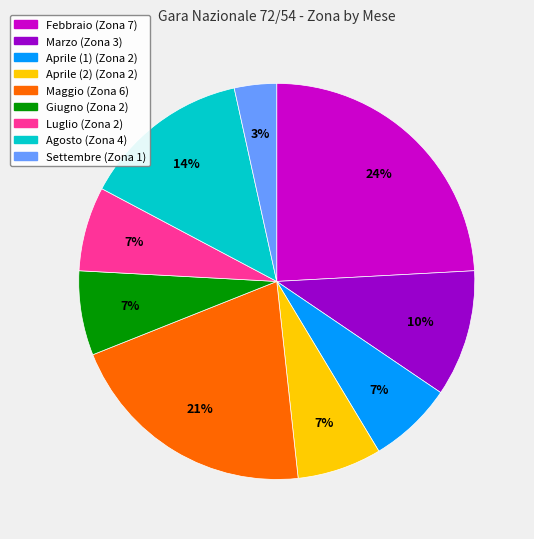

What percentage is the Giugno slice, to the nearest percent?

7%